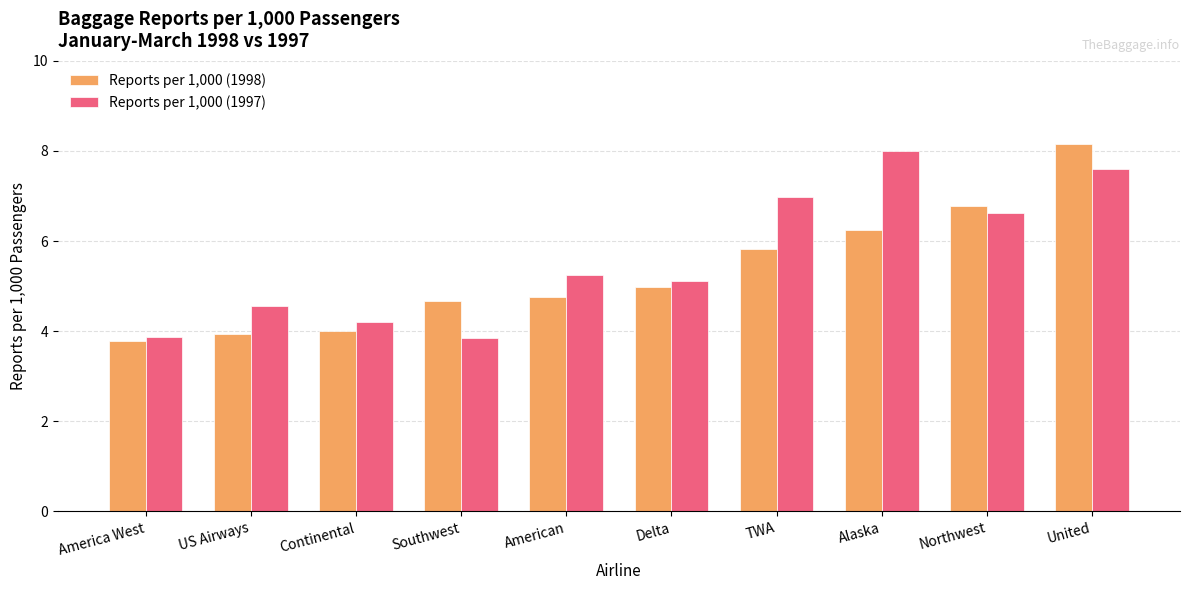

Does the chart contain any negative values?

No